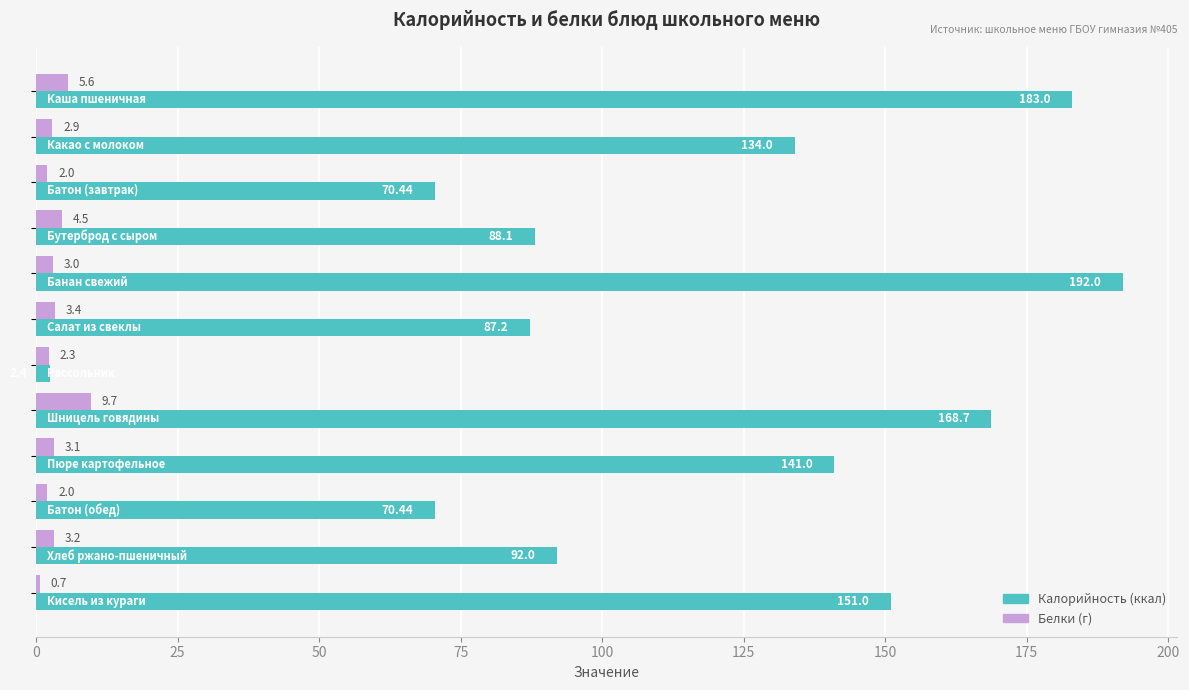

How many series are shown in this chart?

2